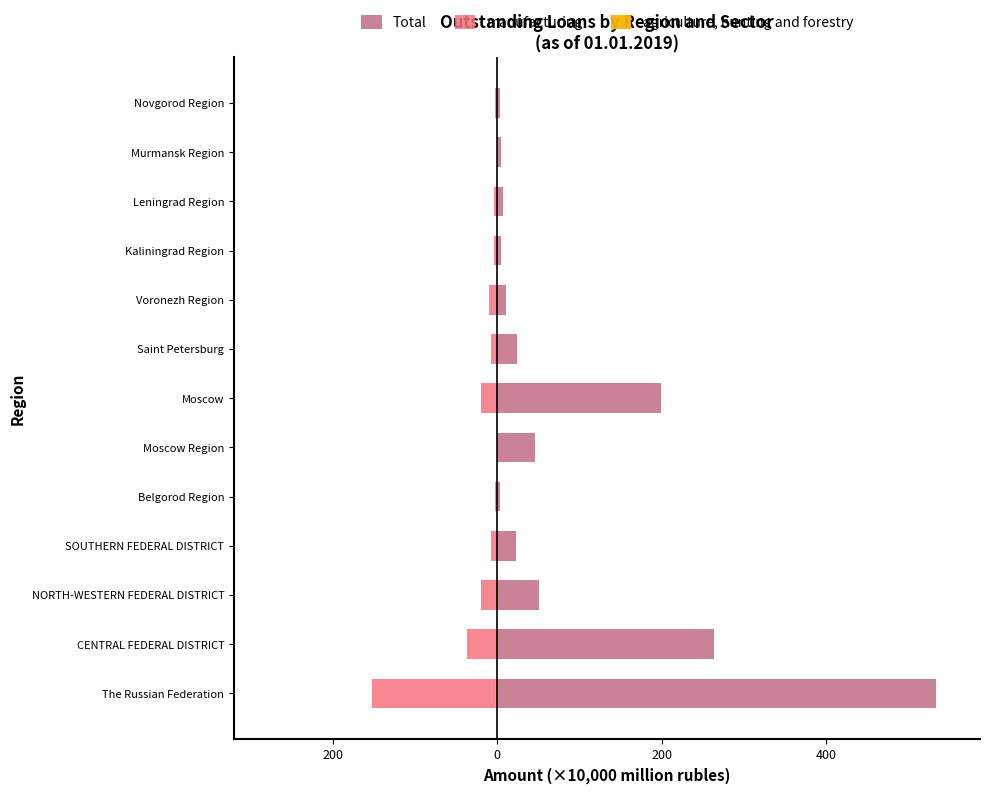

How many values in the manufacturing series exceed -7?

6